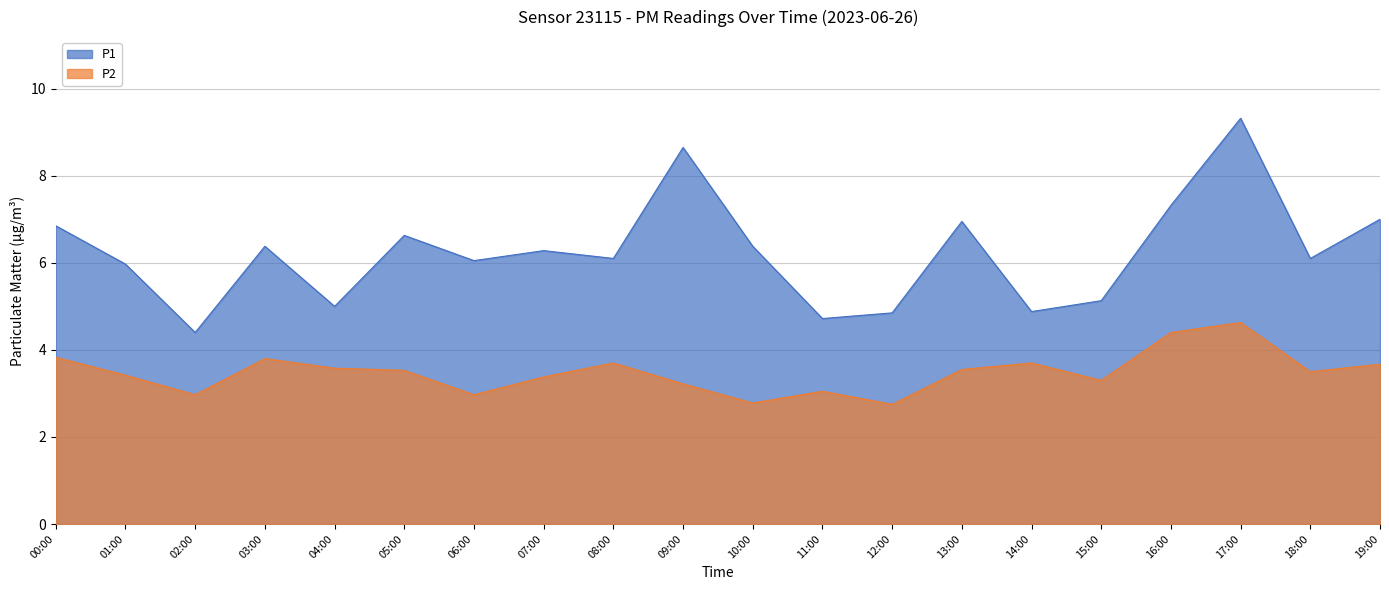

Reading right to left, list all the values displayed in this chart.

P1: 19:00=7.0	18:00=6.1	17:00=9.3	16:00=7.3	15:00=5.1	14:00=4.9	13:00=7.0	12:00=4.8	11:00=4.7	10:00=6.4	09:00=8.7	08:00=6.1	07:00=6.3	06:00=6.0	05:00=6.6	04:00=5.0	03:00=6.4	02:00=4.4	01:00=6.0	00:00=6.8
P2: 19:00=3.7	18:00=3.5	17:00=4.6	16:00=4.4	15:00=3.3	14:00=3.7	13:00=3.5	12:00=2.8	11:00=3.0	10:00=2.8	09:00=3.2	08:00=3.7	07:00=3.4	06:00=3.0	05:00=3.5	04:00=3.6	03:00=3.8	02:00=3.0	01:00=3.4	00:00=3.8